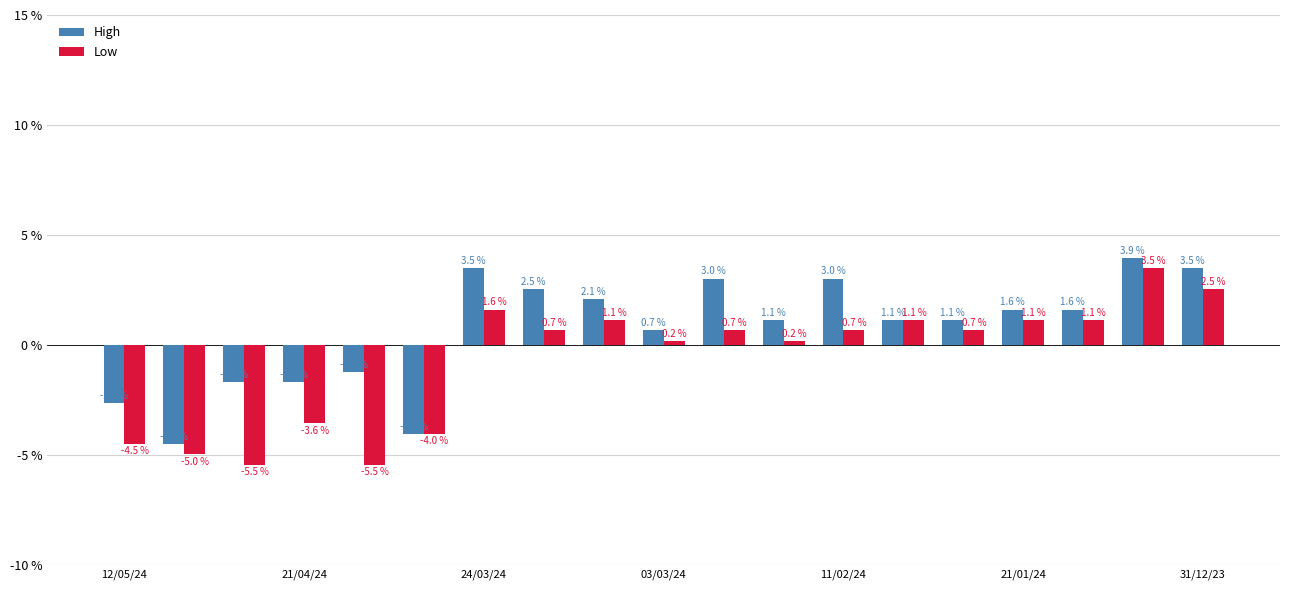

What is the difference between the maximum and minimum values in the Low series?

8.9